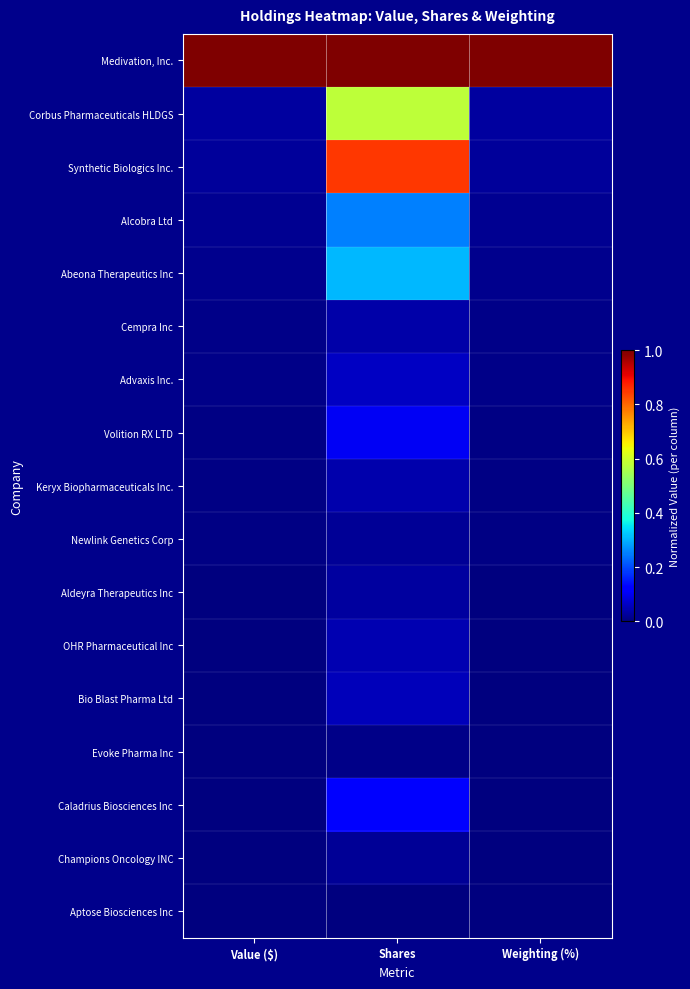

How many distinct data groups are displayed?

17